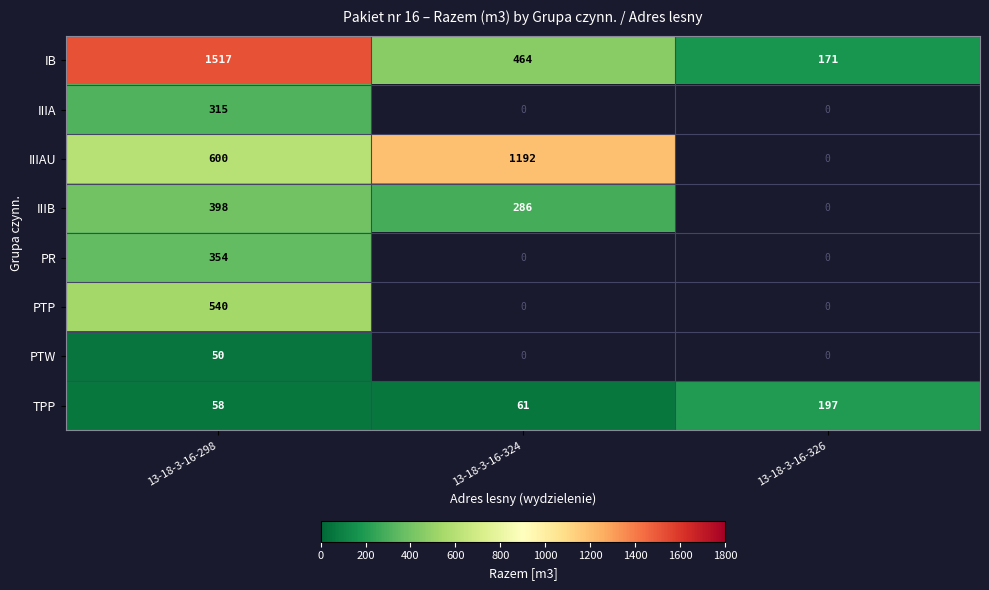

At how many categories does at least one series exceed 275?

2